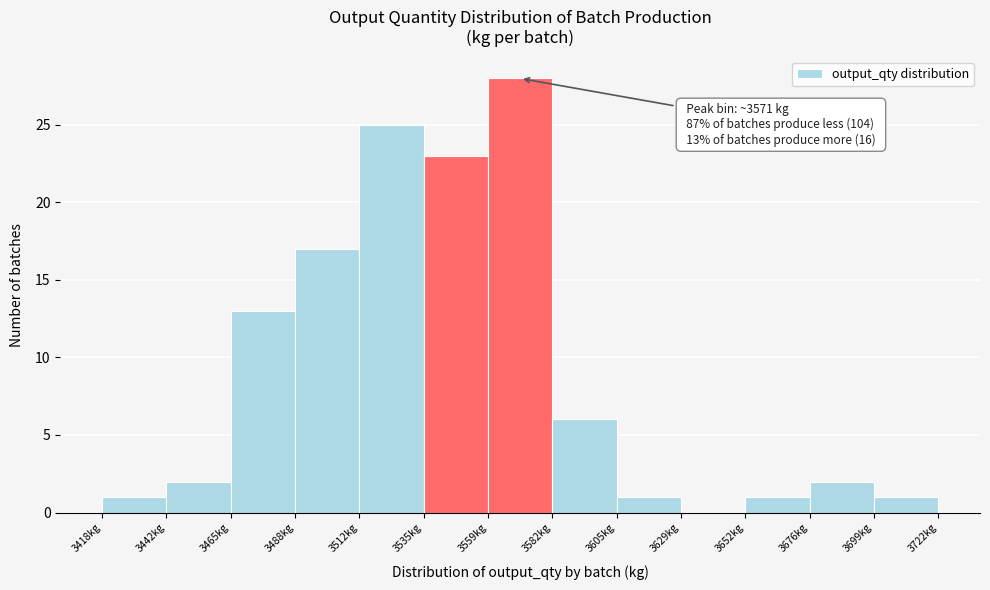

Which range on the x-axis has the tallest bar?

3560 to 3585